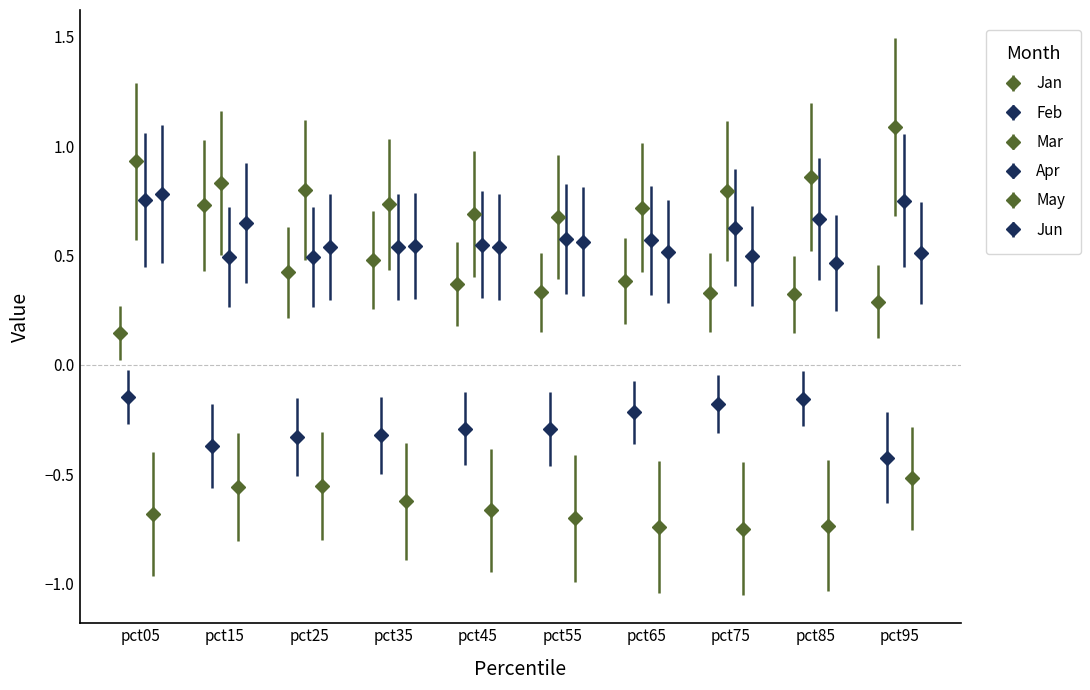

Reading right to left, extract all data points from this chart.

Jan: 0.3	0.3	0.3	0.4	0.3	0.4	0.5	0.4	0.7	0.1
Feb: -0.4	-0.2	-0.2	-0.2	-0.3	-0.3	-0.3	-0.3	-0.4	-0.1
Mar: 1.1	0.9	0.8	0.7	0.7	0.7	0.7	0.8	0.8	0.9
Apr: 0.8	0.7	0.6	0.6	0.6	0.5	0.5	0.5	0.5	0.8
May: -0.5	-0.7	-0.7	-0.7	-0.7	-0.7	-0.6	-0.6	-0.6	-0.7
Jun: 0.5	0.5	0.5	0.5	0.6	0.5	0.5	0.5	0.6	0.8